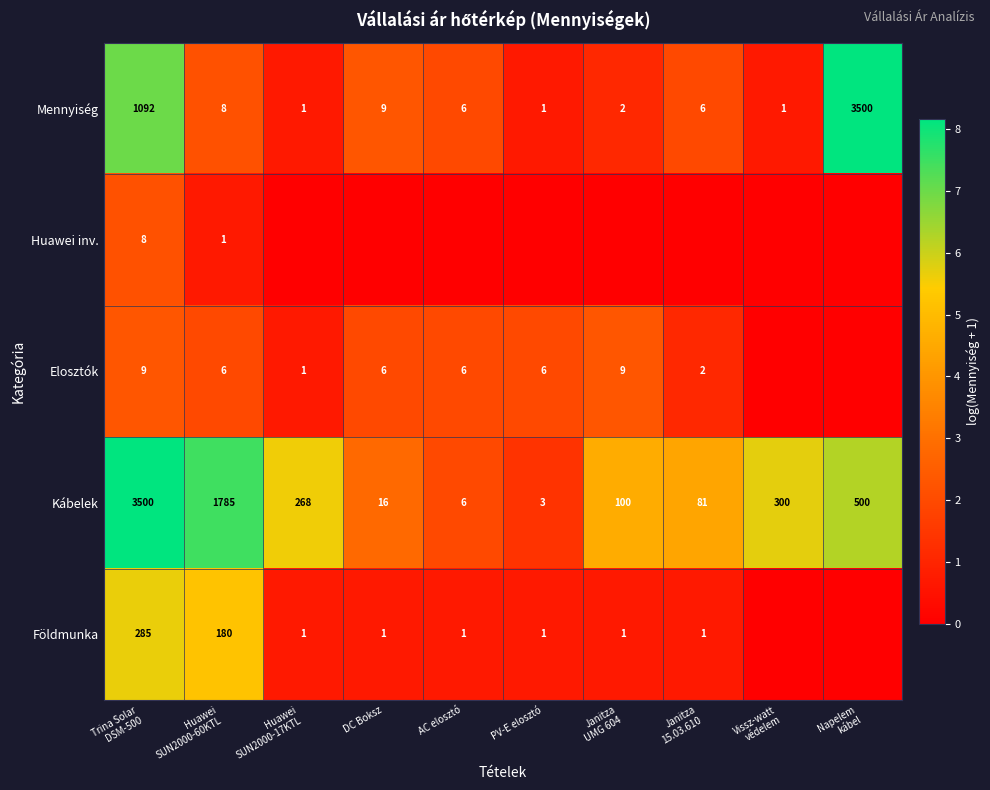

What is the difference between the second highest and second lowest values in the Mennyiség series?

1091